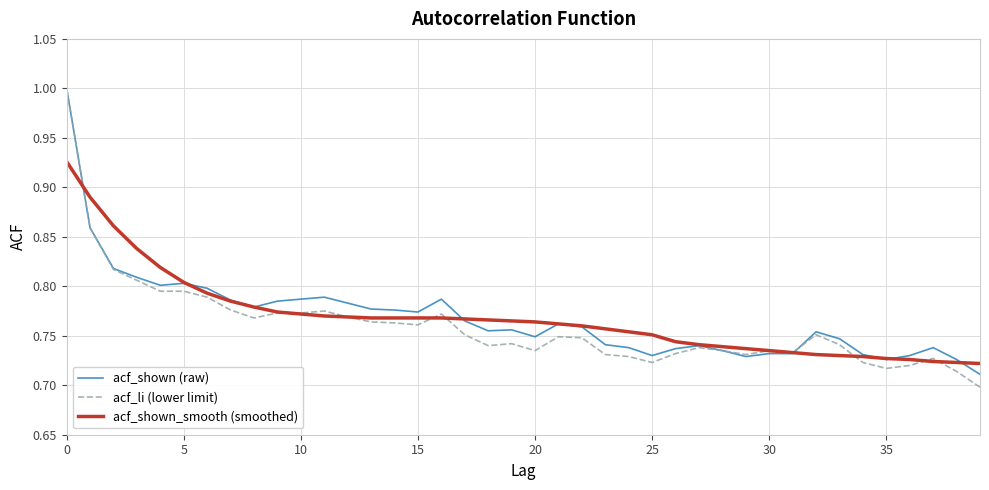

What is the label of the 20th point from the left?

19